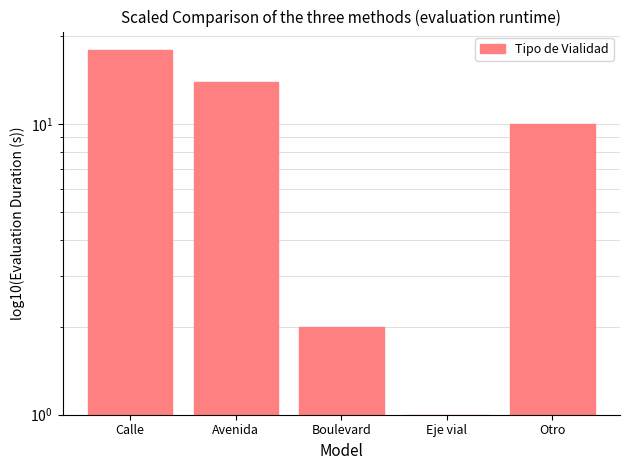

How many values are below 10?

2